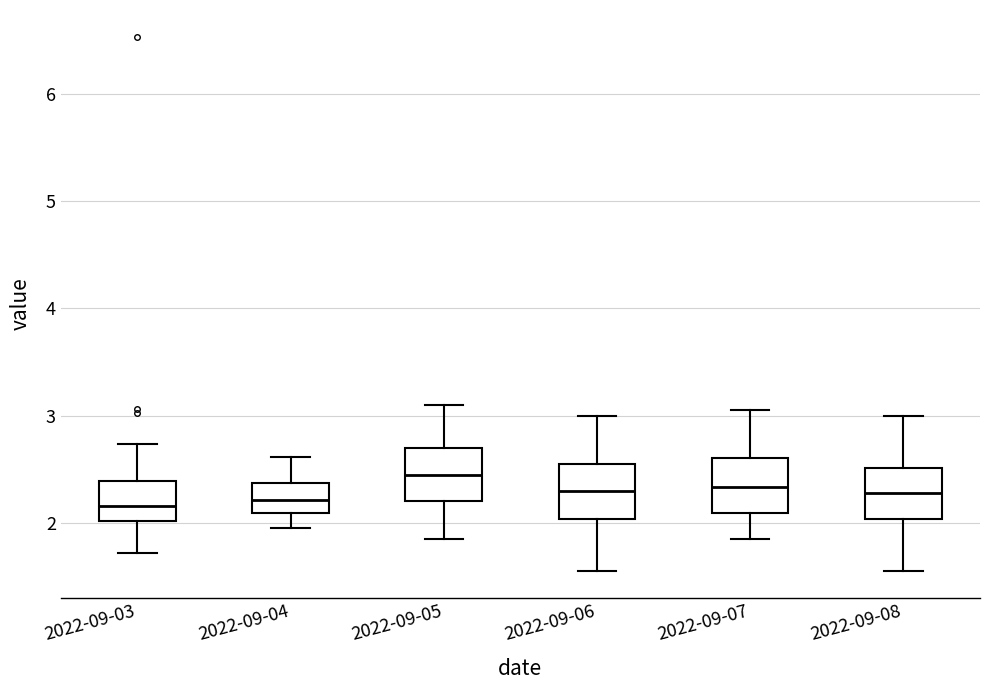

Where is the upper edge of the box for 2022-09-03 on the y-axis? The values are not printed on the chart, so give them approximately, as read against the axis.

2.4